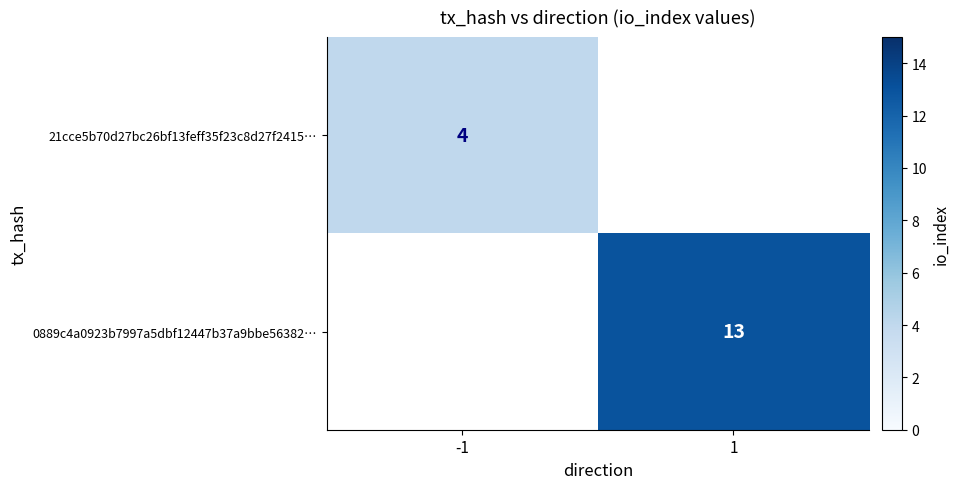

The value of 21cce5b70d27bc26bf13feff35f23c8d27f2415… at -1 is 7. True or false?

False